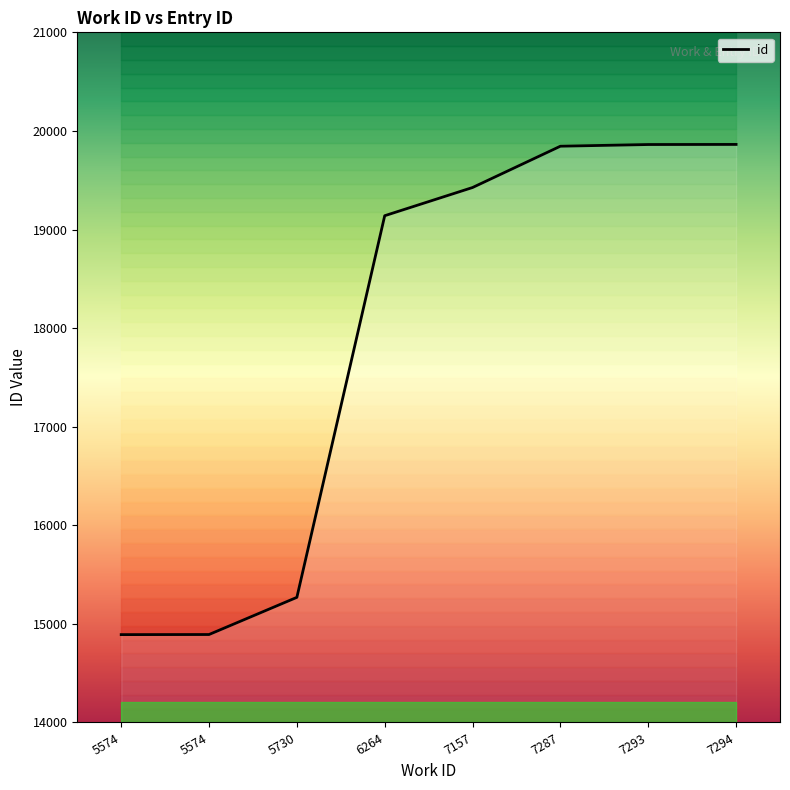

Between 5574 and 7293, which is larger?

7293